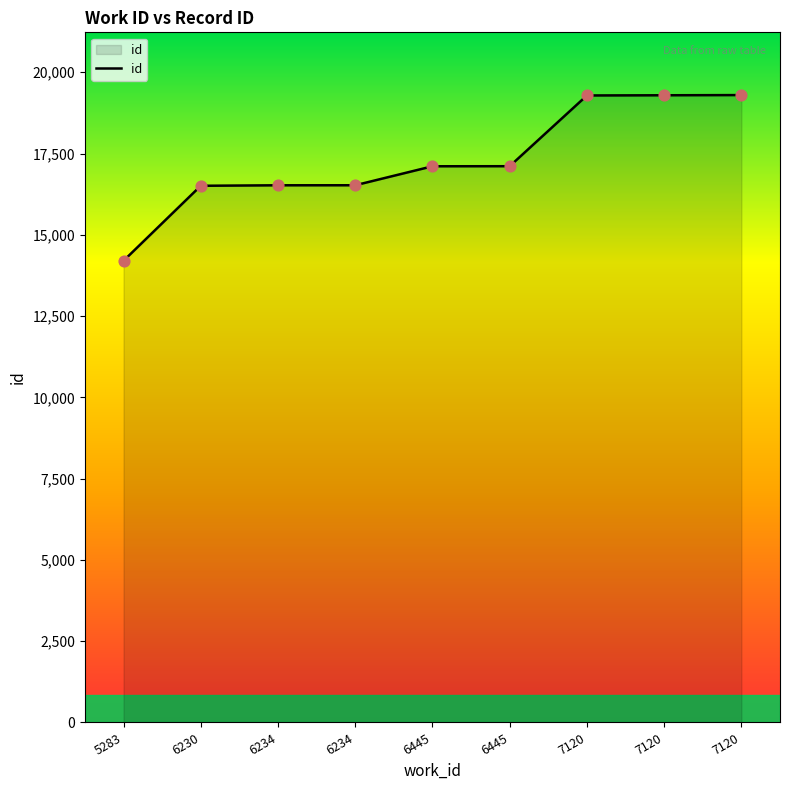

What is the change in value from 6230 to 6234?

+16